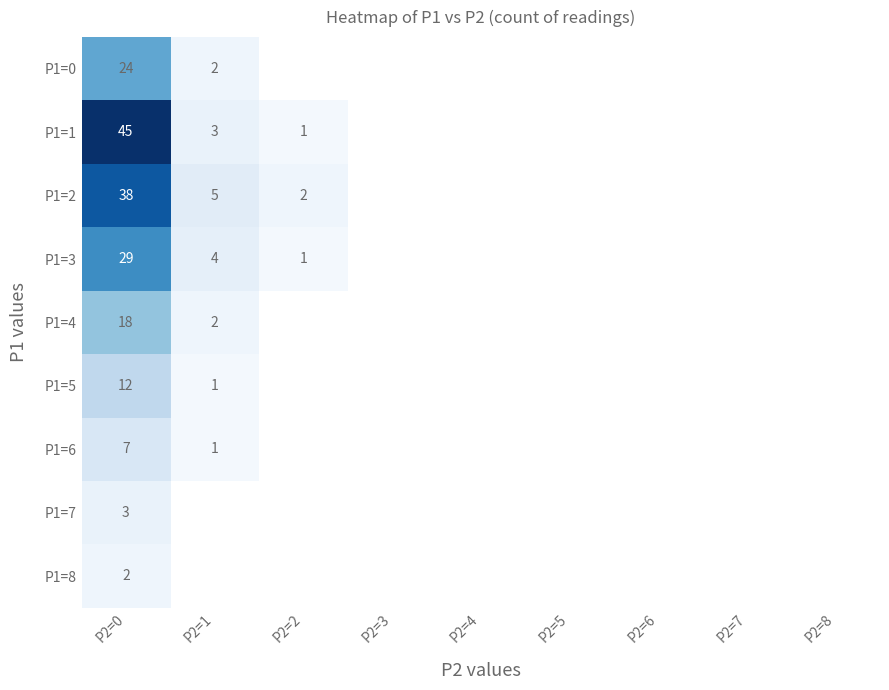

Which category has the highest value in the P1=3 series?

P2=0